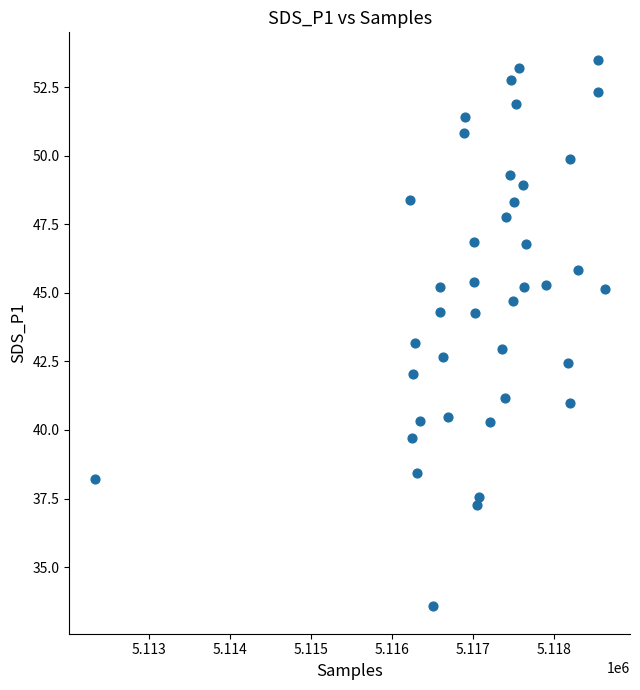

What is the range of Y values (max minus min)?

19.9